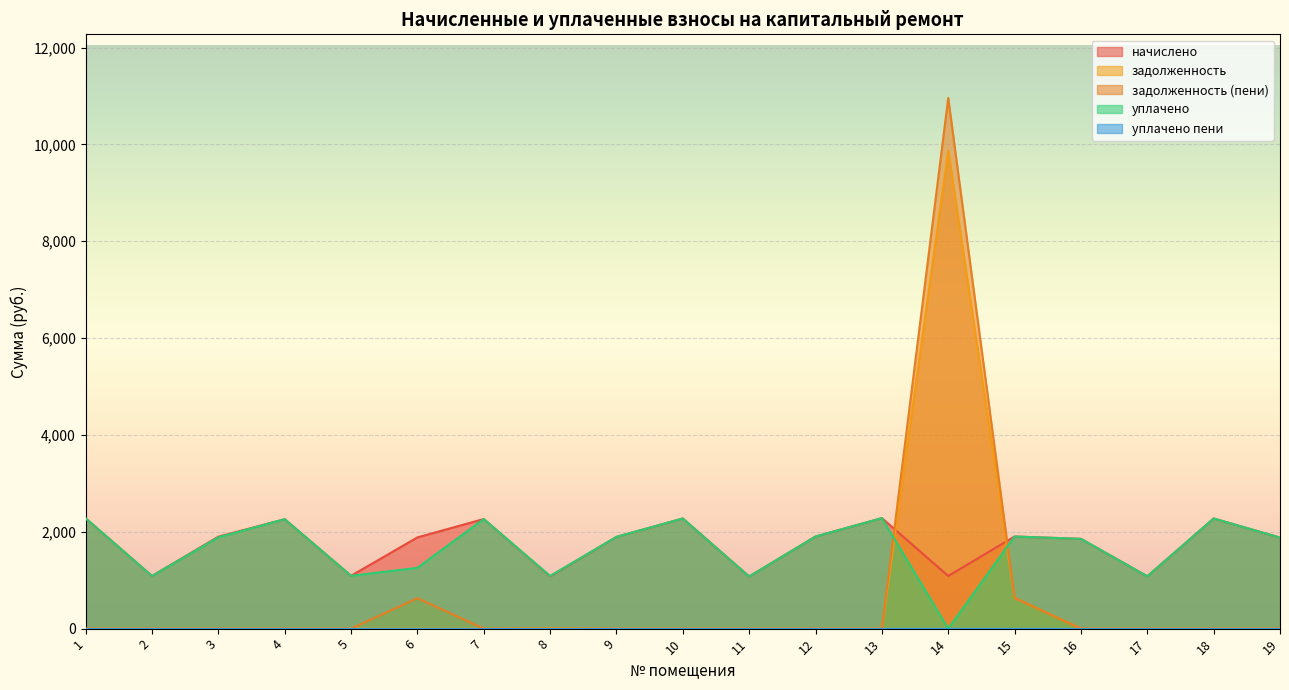

What is the spread (max minus min) of values at 12?

1902.5